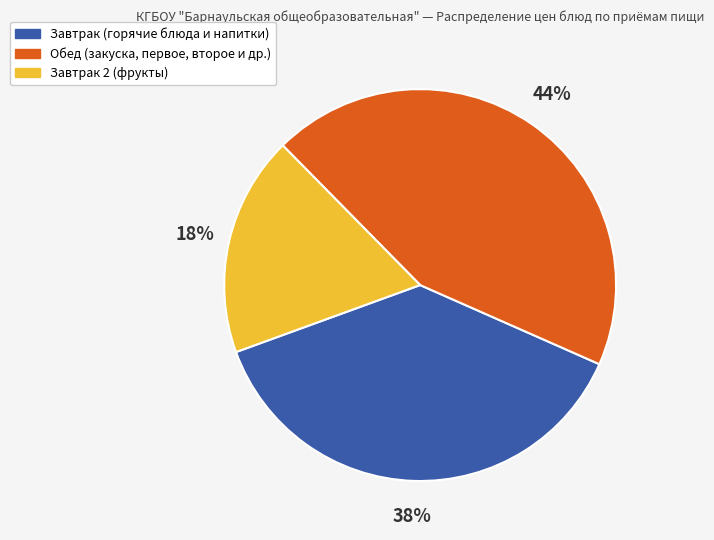

To the nearest percent, what is the difference between the largest and smallest slice percentages?

26%